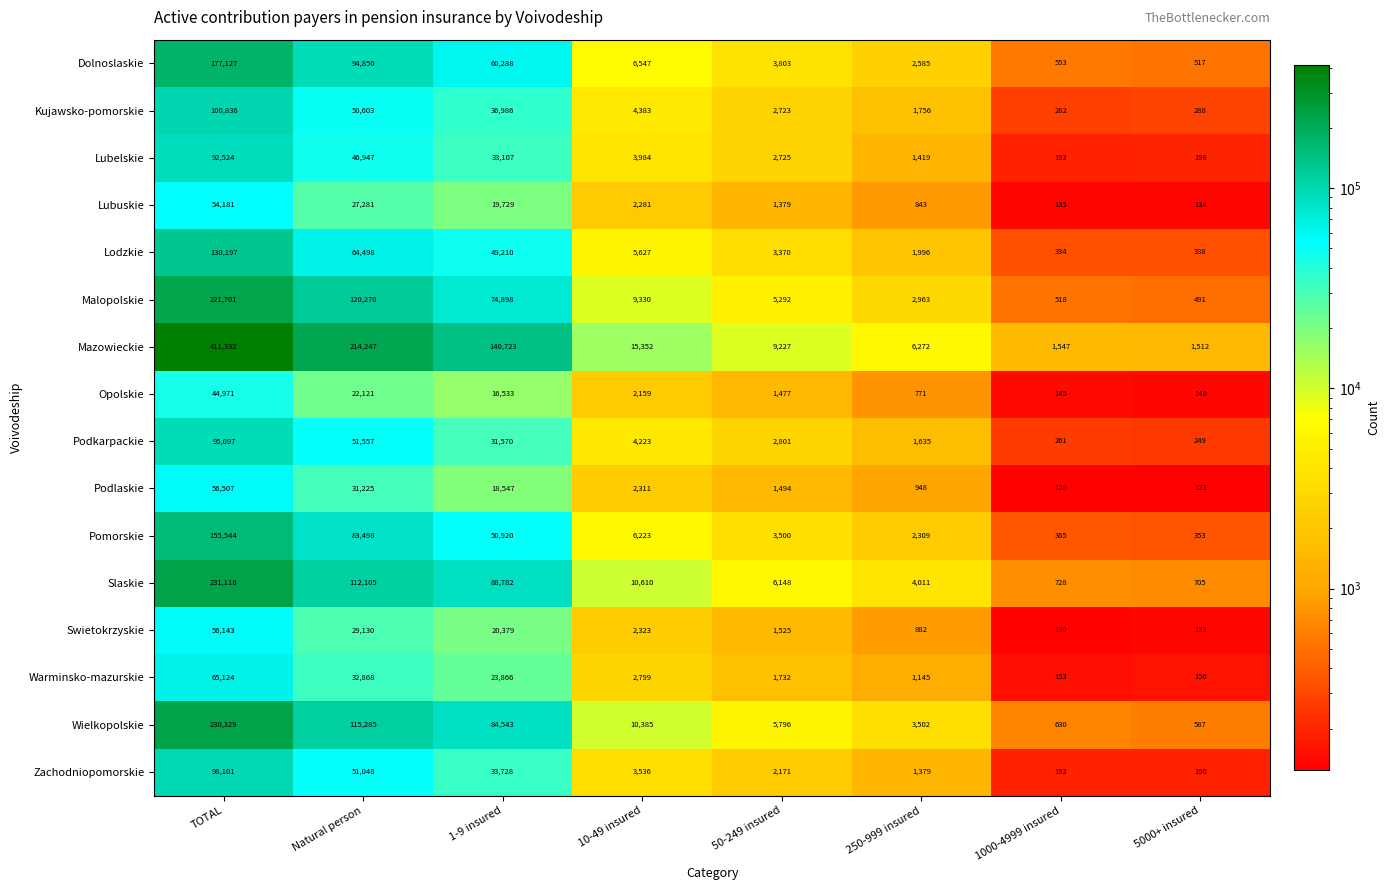

List the series in order of their peak value, lowest first.

Opolskie, Lubuskie, Swietokrzyskie, Podlaskie, Warminsko-mazurskie, Lubelskie, Podkarpackie, Zachodniopomorskie, Kujawsko-pomorskie, Lodzkie, Pomorskie, Dolnoslaskie, Malopolskie, Wielkopolskie, Slaskie, Mazowieckie